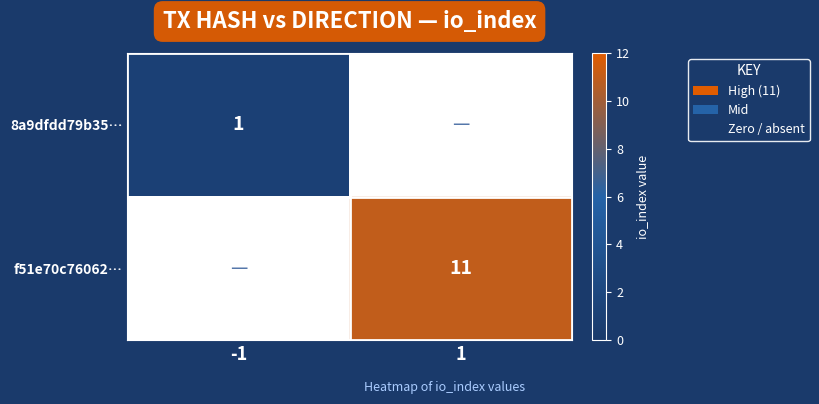

The 8a9dfdd79b35… series shows 1 at -1. True or false?

True